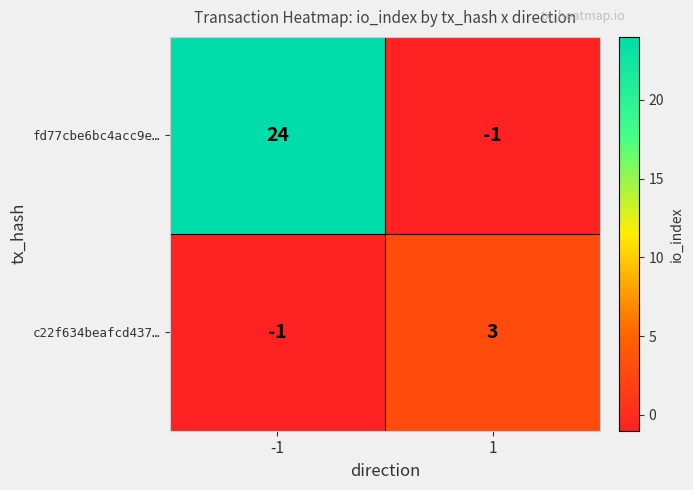

At how many categories does at least one series exceed 6?

1